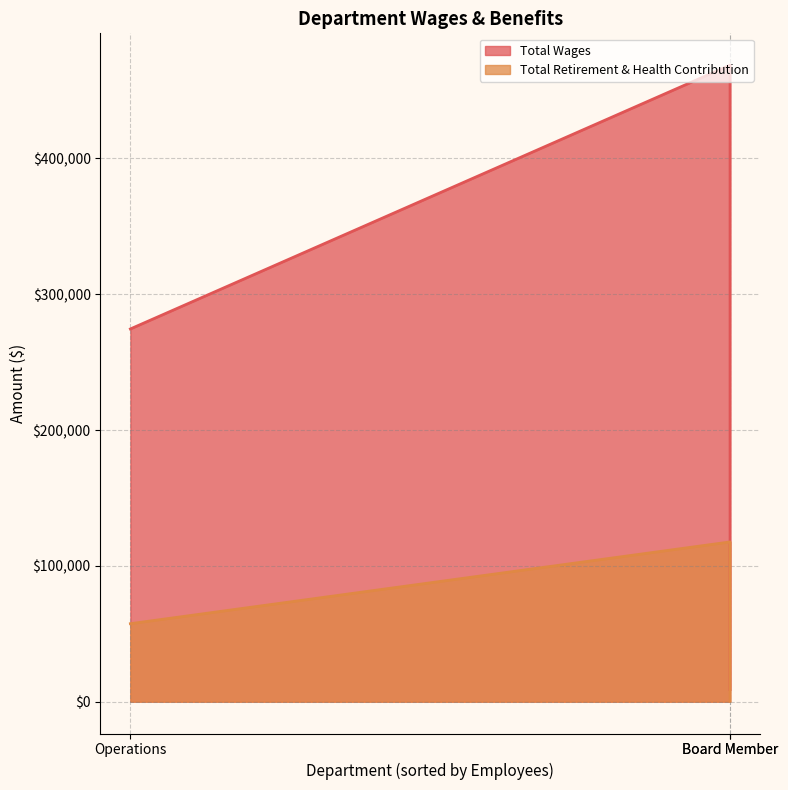

How many distinct data groups are displayed?

2